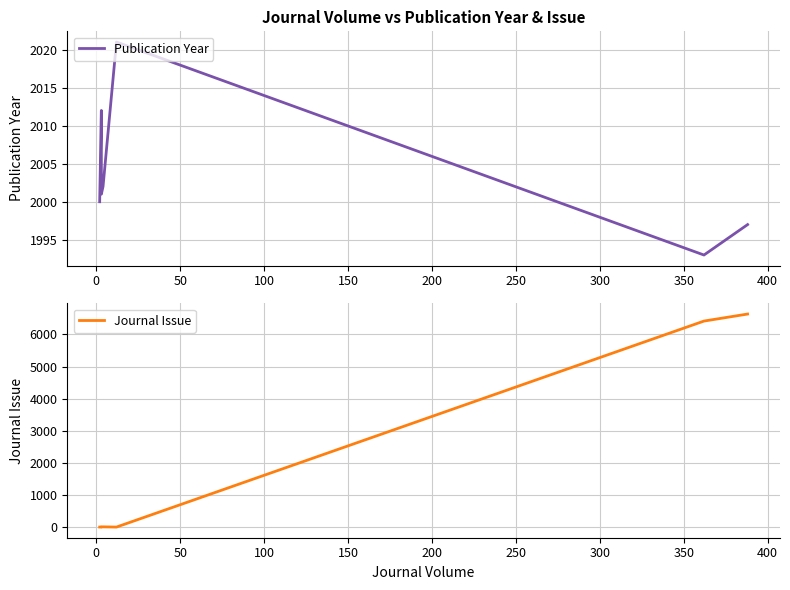

How many lines are shown in the chart?

2